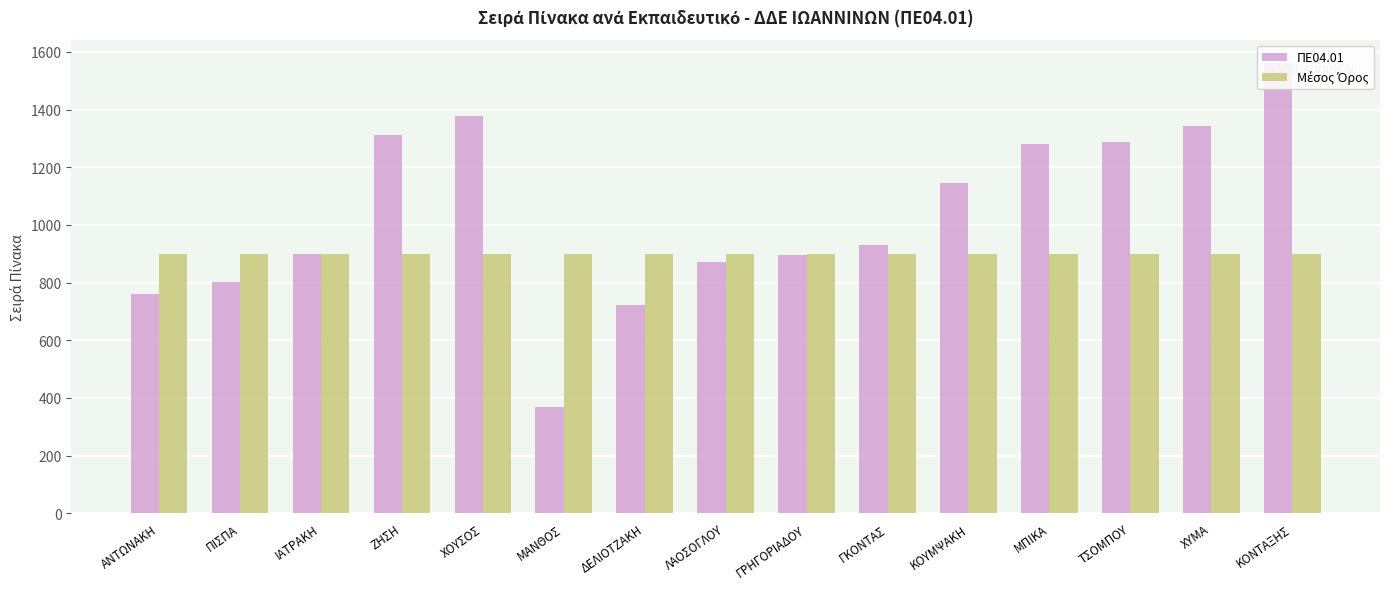

Which series has the largest total across all categories?

ΠΕ04.01